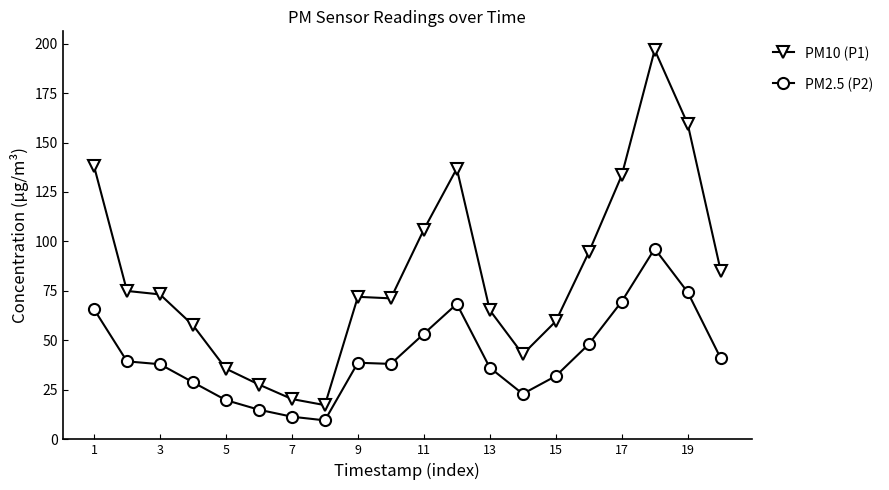

Is this an area chart (filled region under the line)?

No